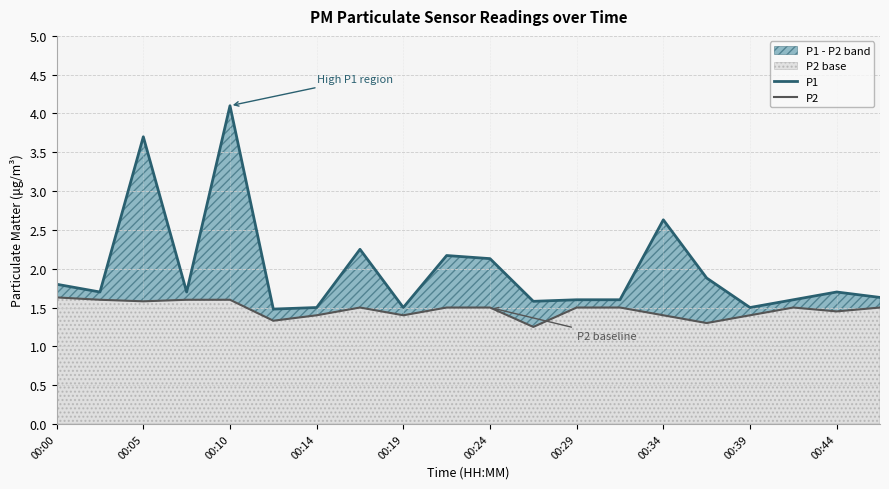

What is the minimum value for P1?

1.5